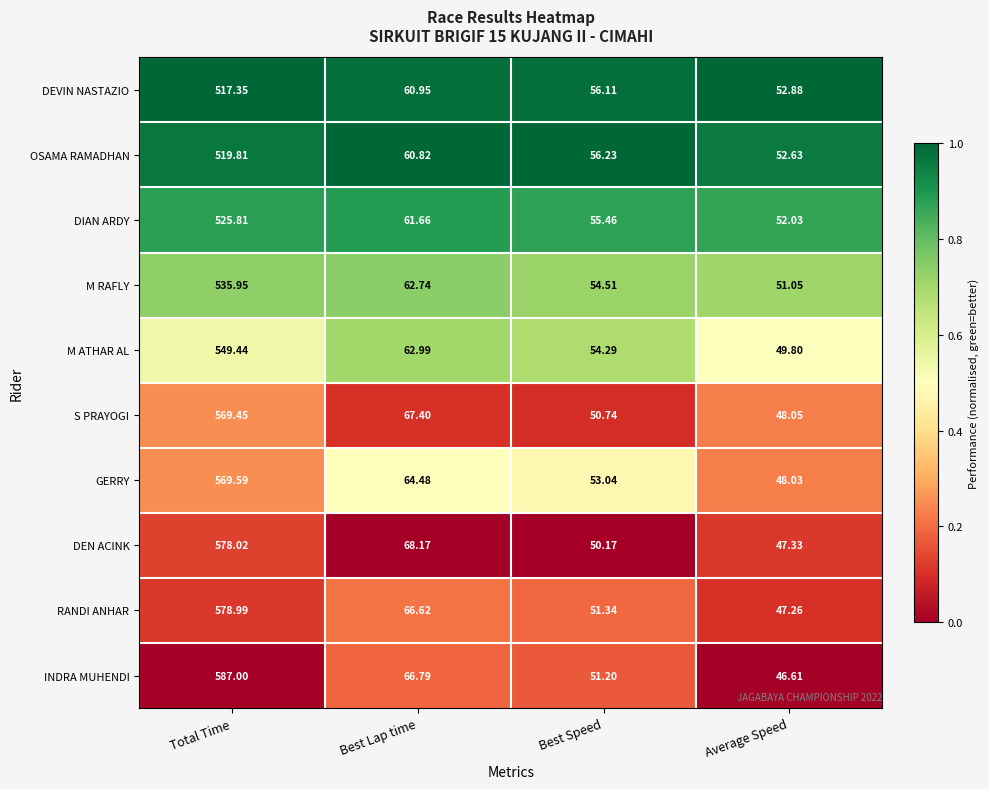

Which category has the lowest value across all series?

Average Speed